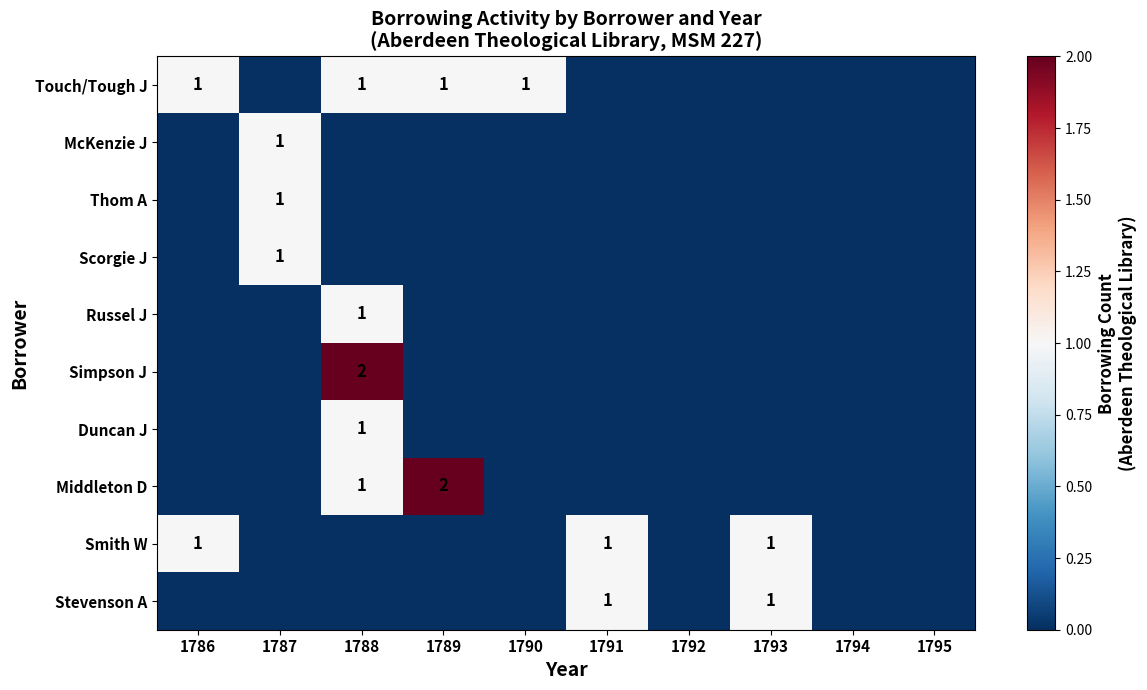

The Stevenson A series shows 1 at 1793. True or false?

True